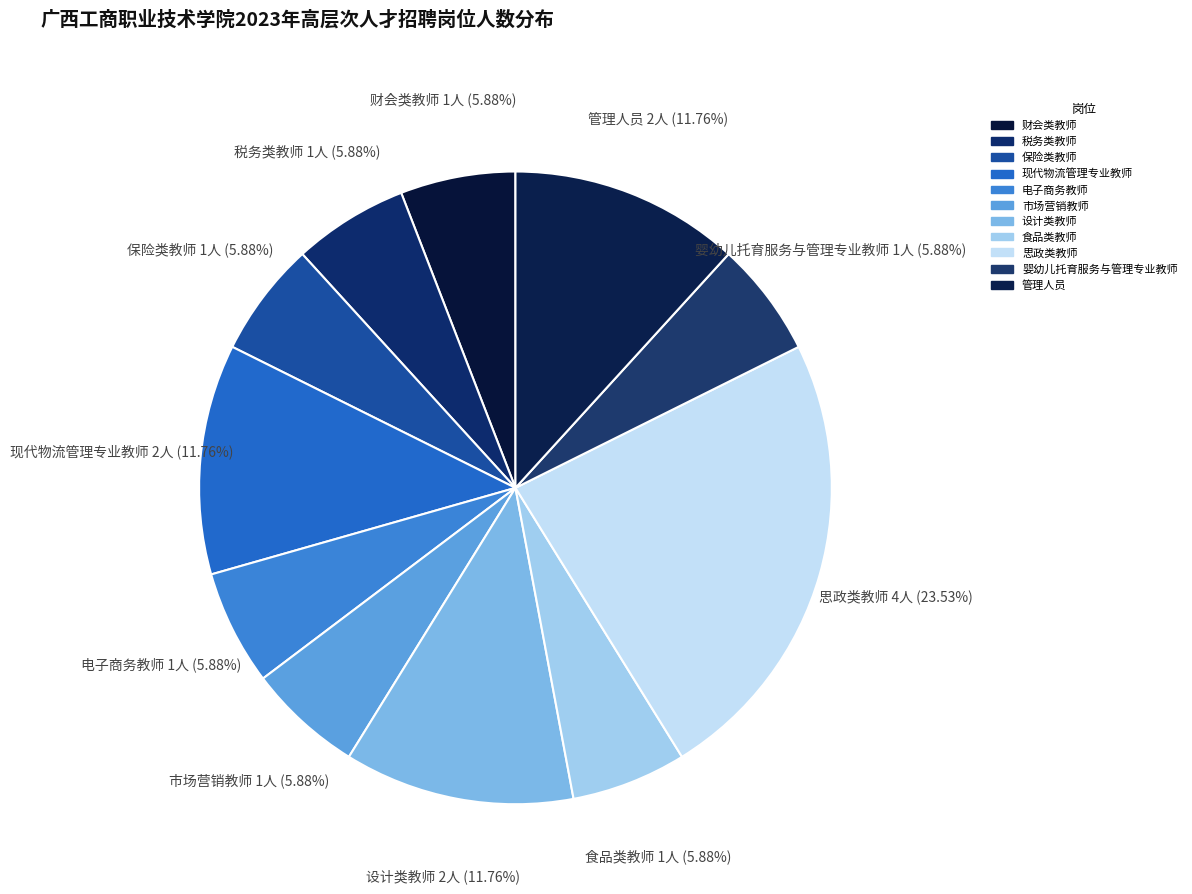

To the nearest percent, what is the combined percentage of 设计类教师 and 保险类教师?

18%